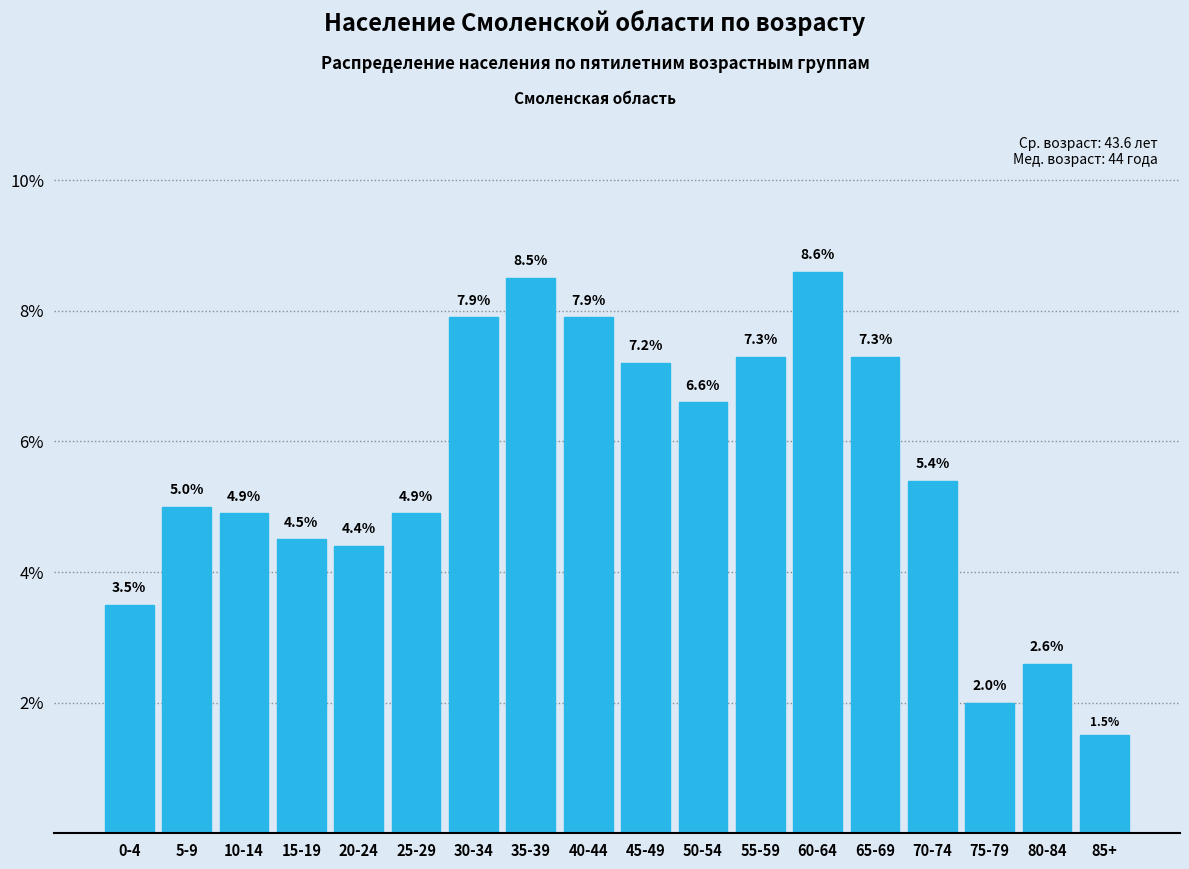

Reading left to right, list all the values displayed in this chart.

0-4=3.5	5-9=5.0	10-14=4.9	15-19=4.5	20-24=4.4	25-29=4.9	30-34=7.9	35-39=8.5	40-44=7.9	45-49=7.2	50-54=6.6	55-59=7.3	60-64=8.6	65-69=7.3	70-74=5.4	75-79=2.0	80-84=2.6	85+=1.5